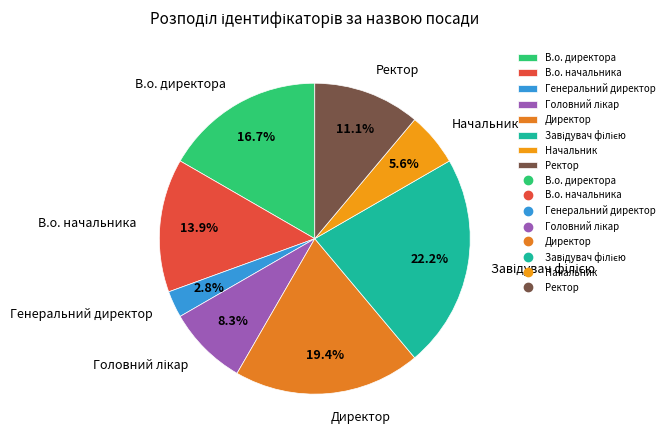

Approximately how many times larger is the value at В.о. директора compared to Директор?

0.9